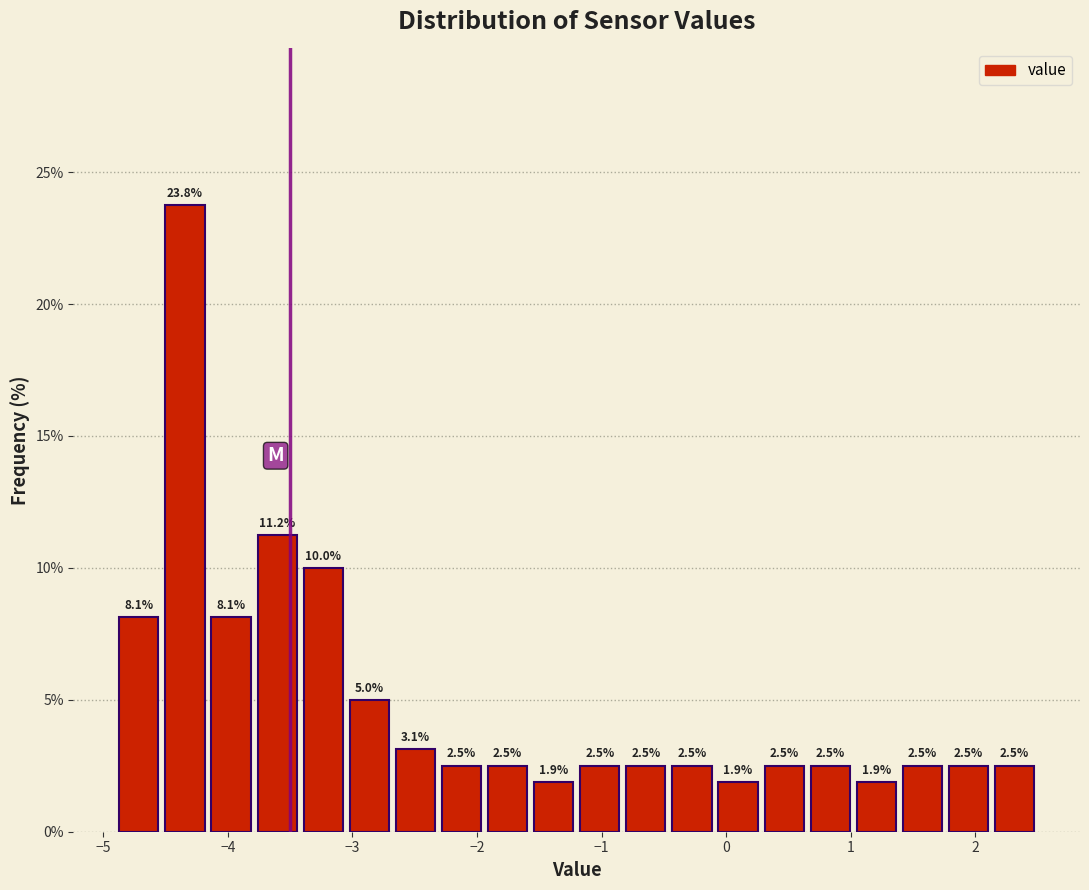

Around what value on the x-axis is the tallest bar? Give the approximate position of its centre, as read against the axis.

-4.3